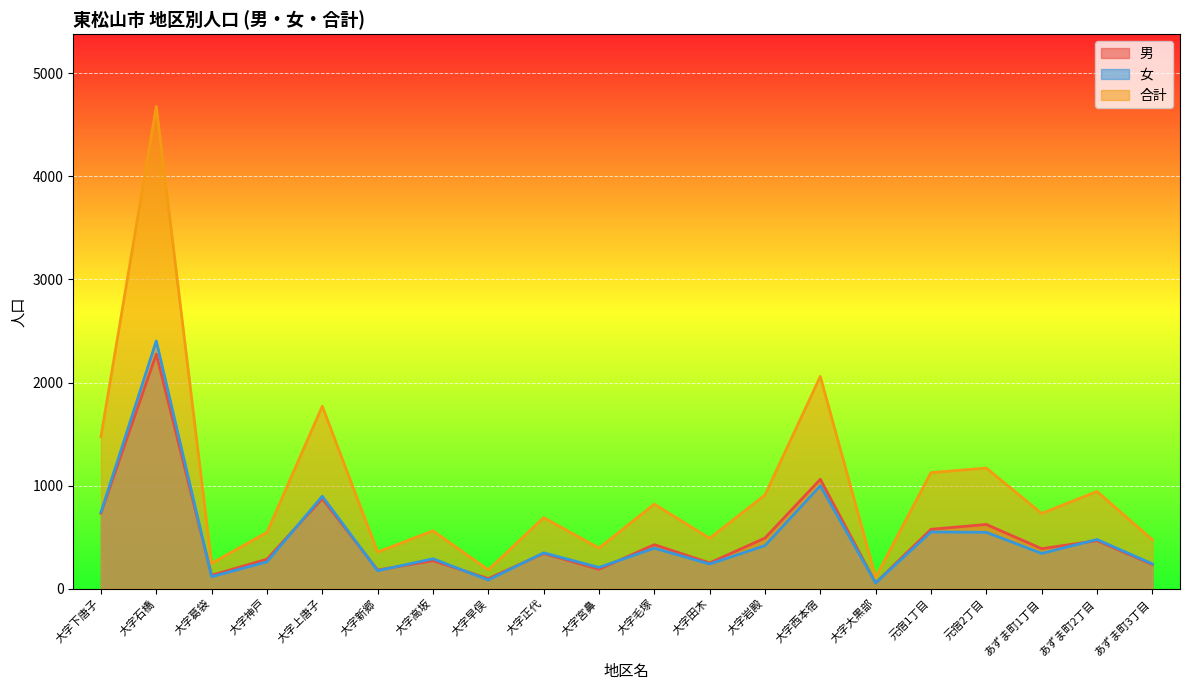

Which series has the largest range (max minus min)?

合計